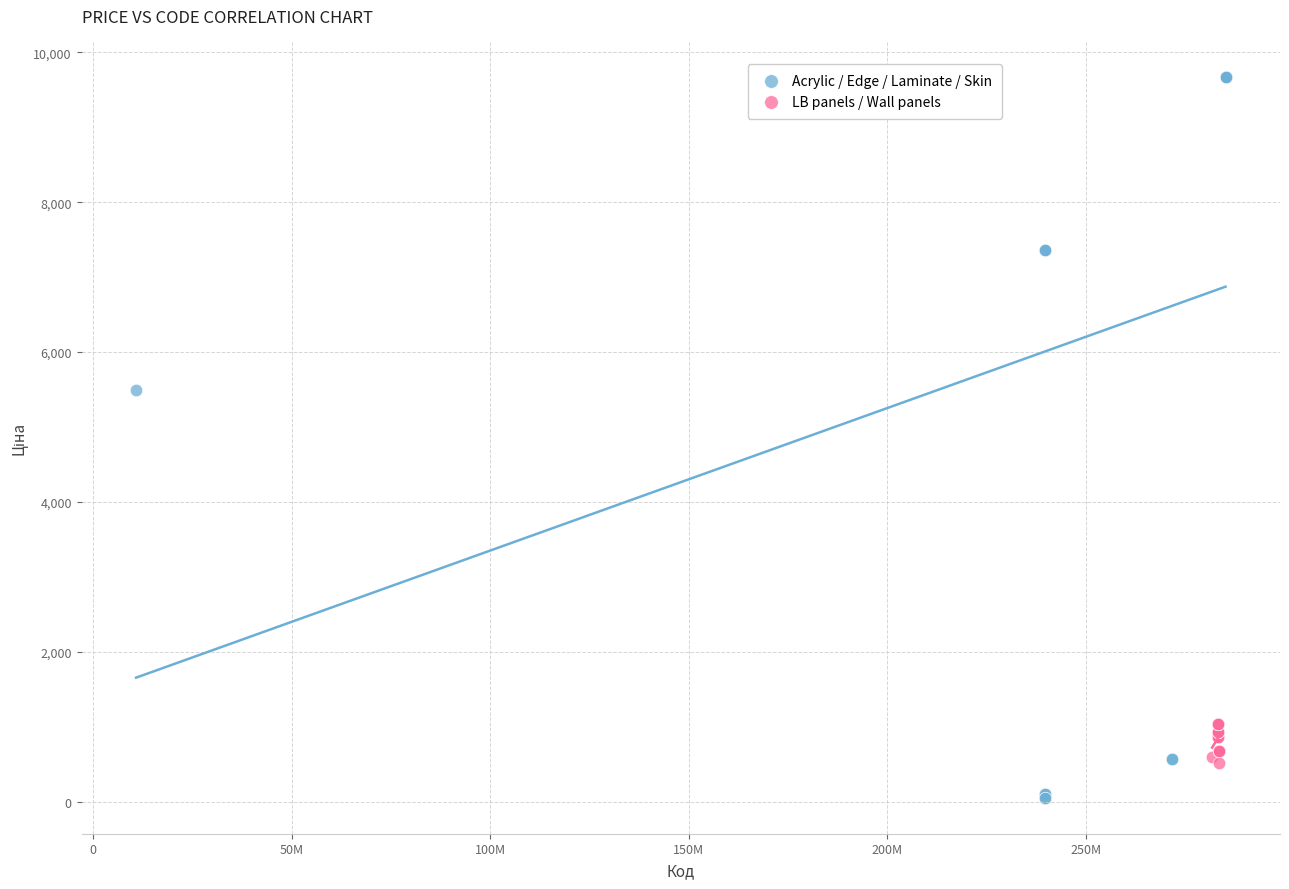

Which series has the widest spread of Y values?

Acrylic / Edge / Laminate / Skin